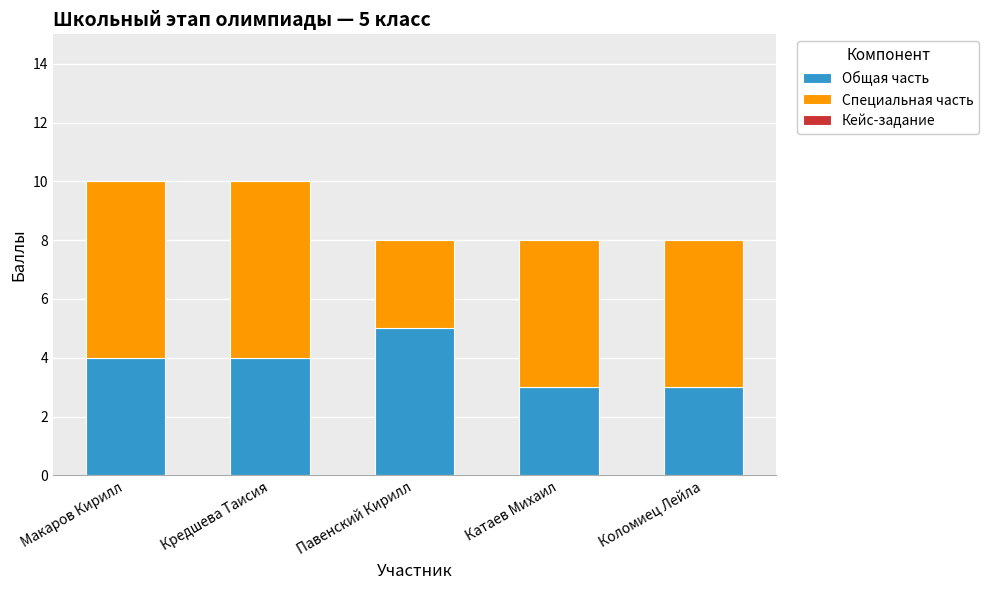

Reading left to right, what are the values for Общая часть?

Макаров Кирилл=4	Кредшева Таисия=4	Павенский Кирилл=5	Катаев Михаил=3	Коломиец Лейла=3